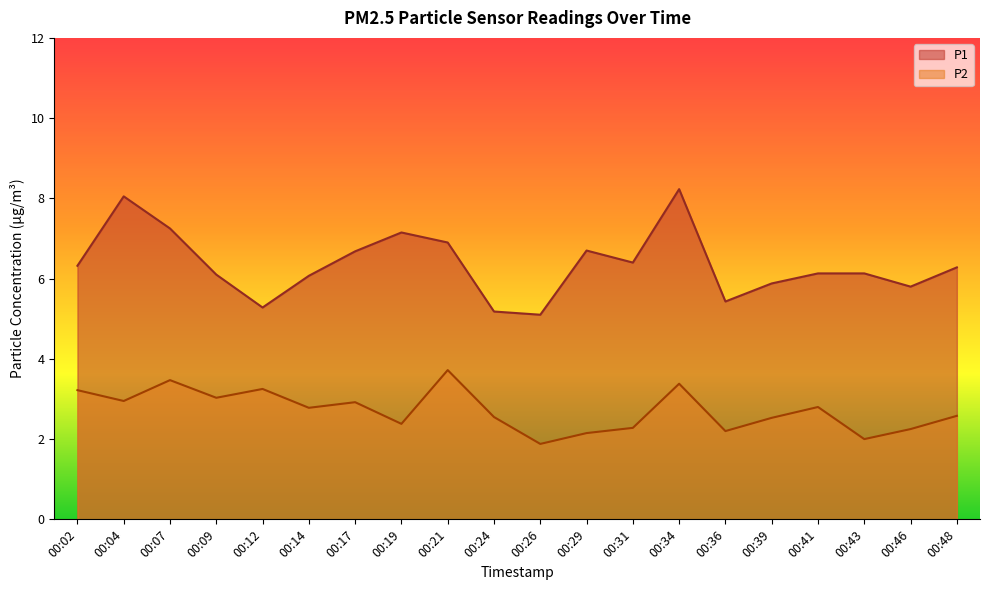

What is the value of the P2 point at the 19th from the left?

2.2